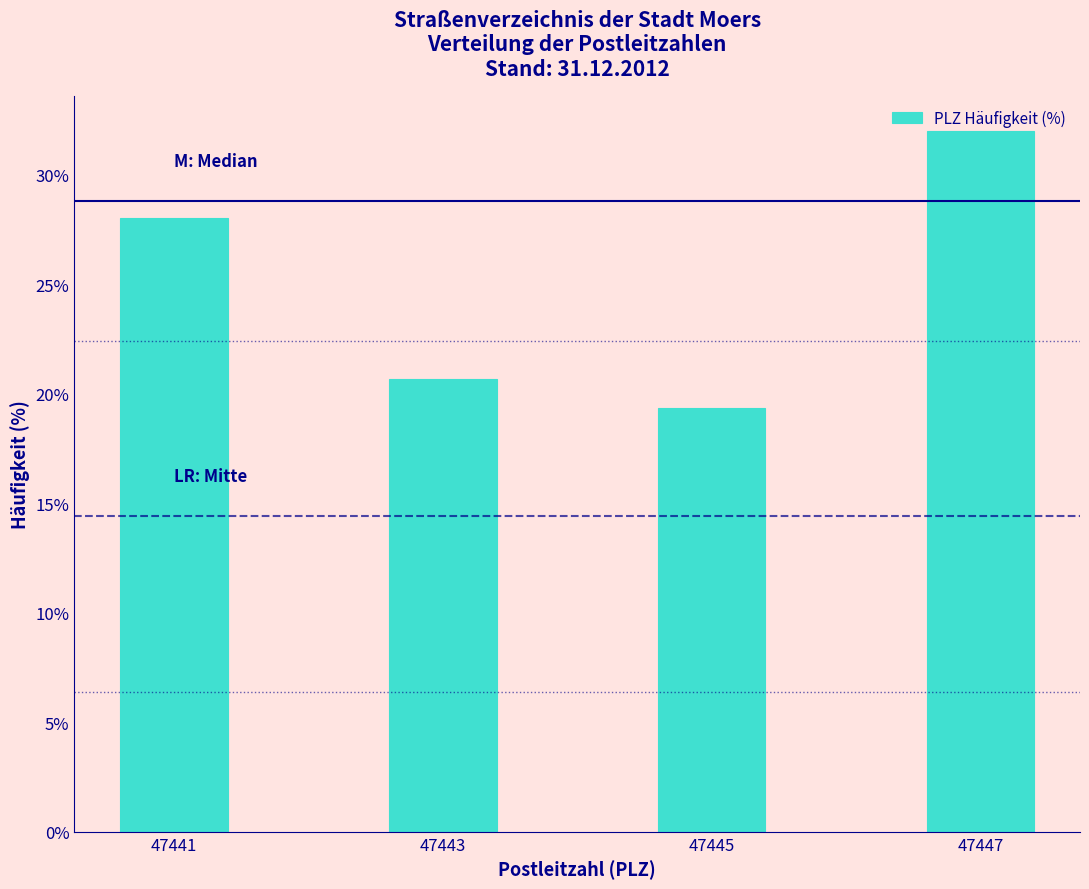

Between 47447 and 47443, which is larger?

47447